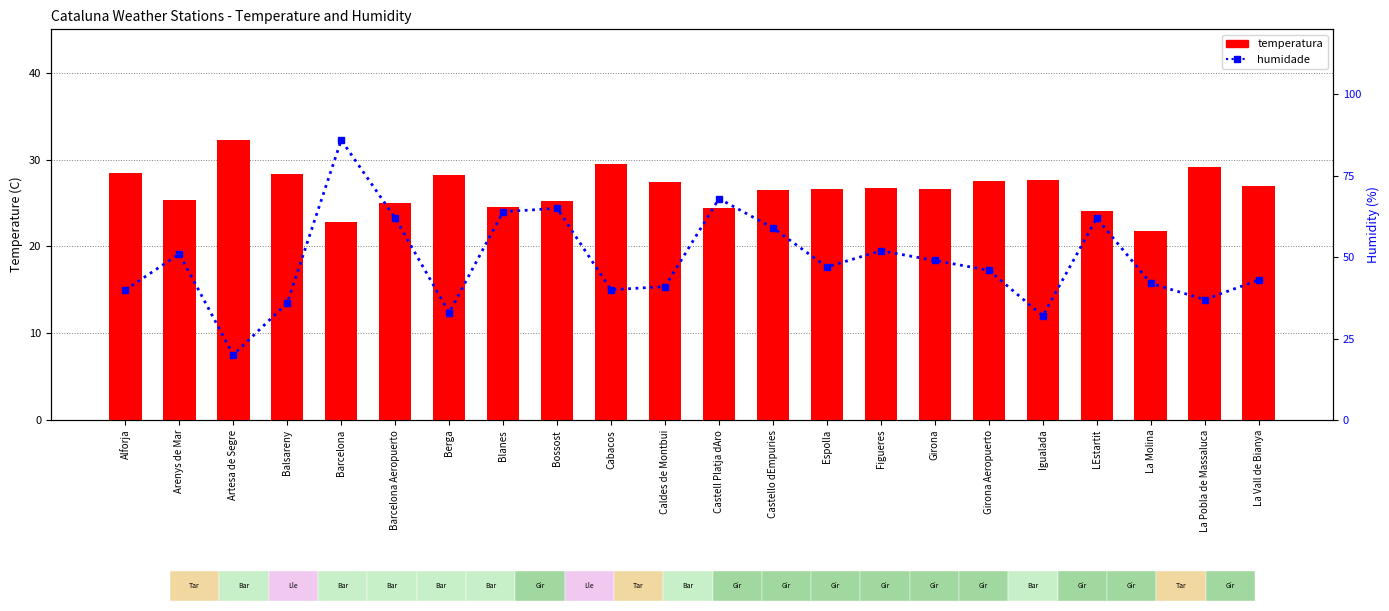

Which series changed the most between Balsareny and Blanes?

humidade